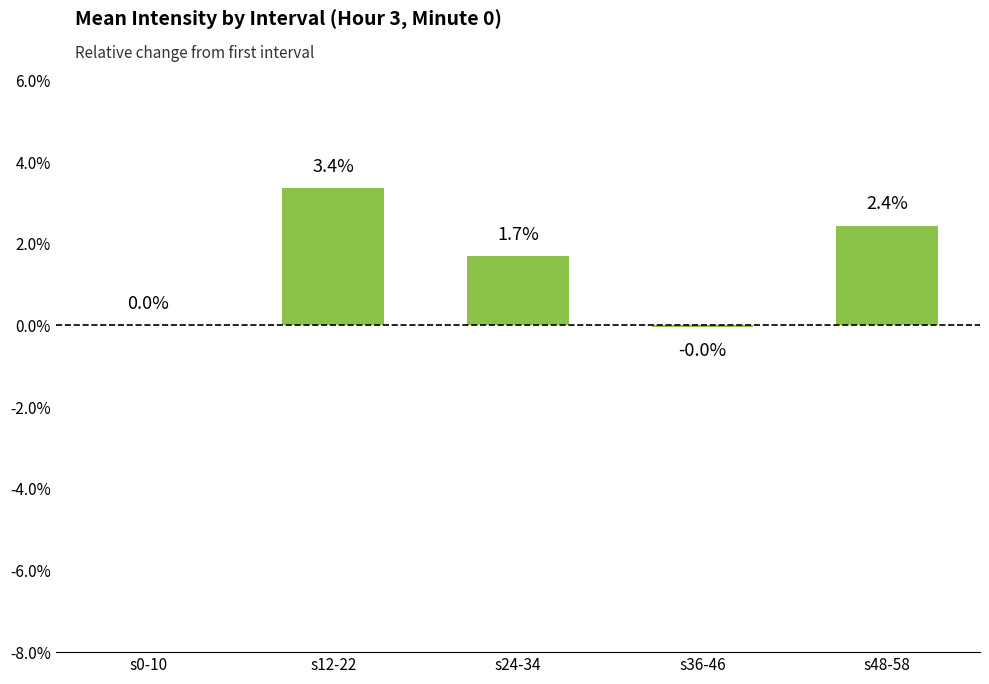

What is the sum of the values at s12-22 and s48-58?

5.8